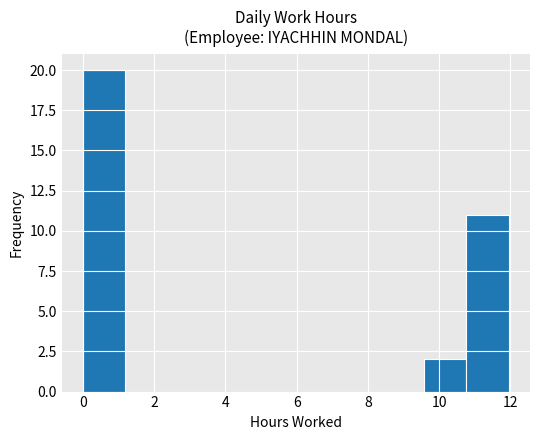

How tall is the bar that spans 0.0 to 1.2 on the x-axis? Neither the bar edges nor the heights are printed on the chart, so give them approximately, as read against the axes.

20